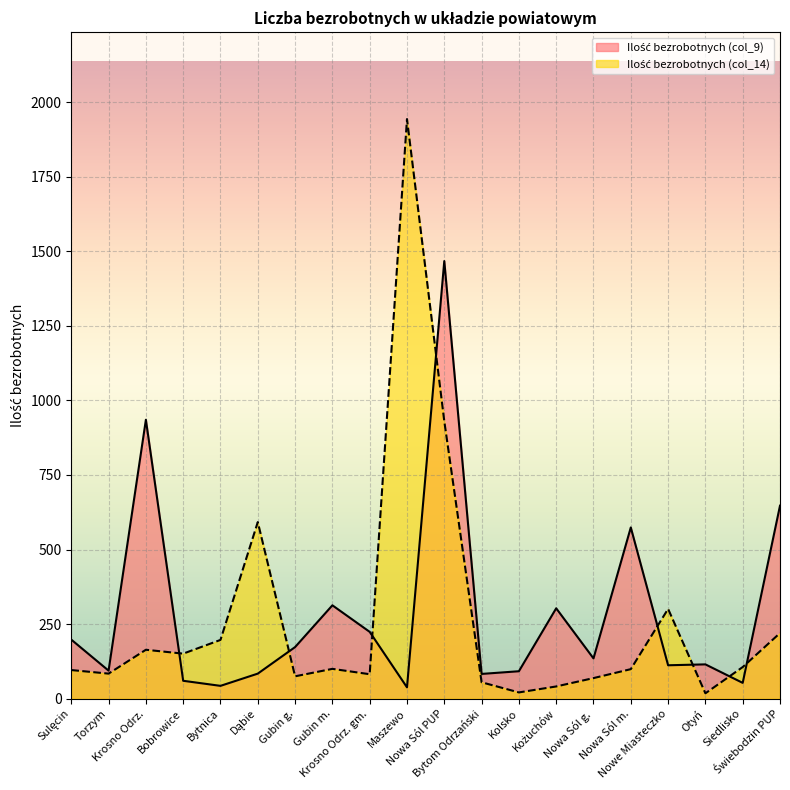

What is the difference between the maximum and minimum values in the Ilość bezrobotnych (col_9) series?

1429